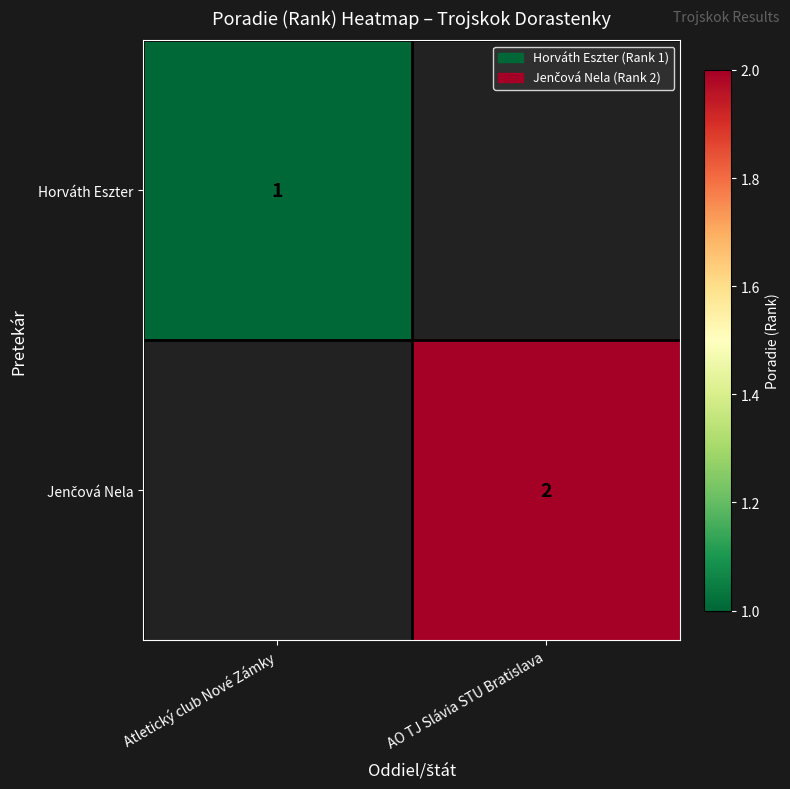

Which label corresponds to the smallest value in the chart?

Atletický club Nové Zámky